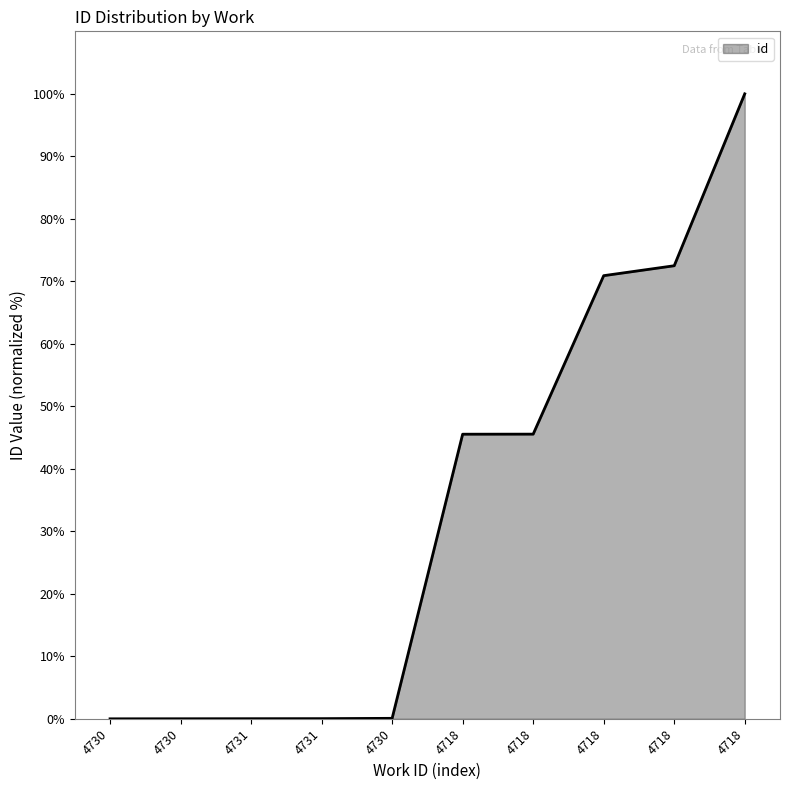

List the labels in order of value, largest first.

4718, 4718, 4718, 4718, 4718, 4730, 4731, 4731, 4730, 4730